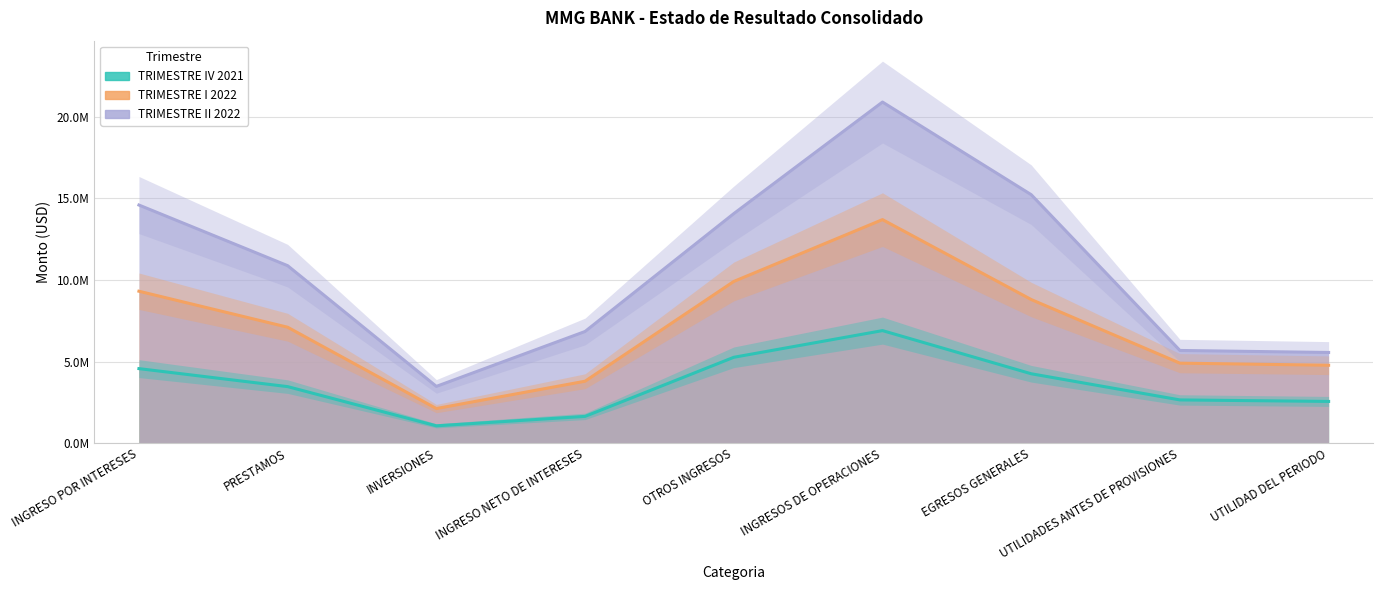

How many lines are shown in the chart?

3